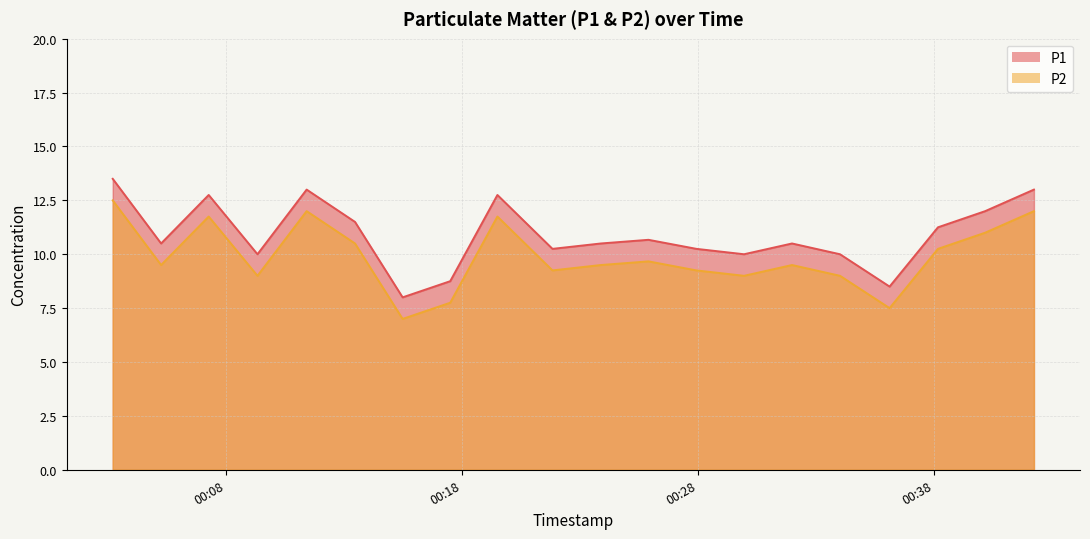

At which category does P1 reach its first local valley?

2022-09-25T00:05:14